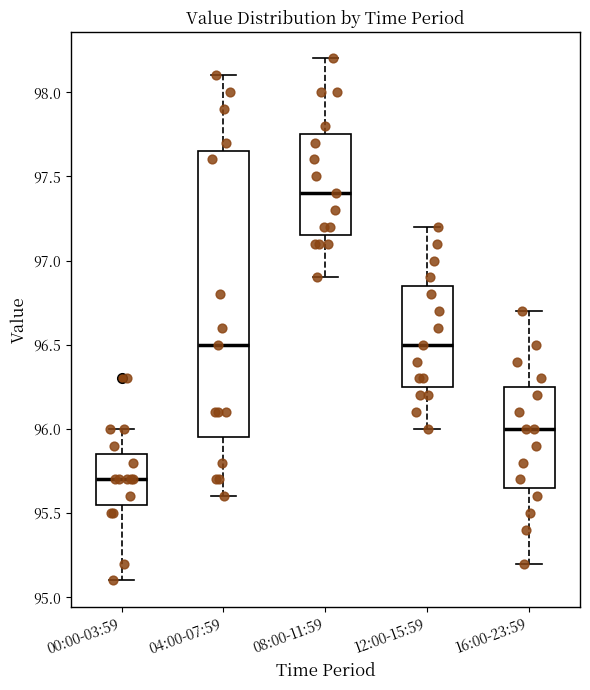

Reading left to right, read every box against the y-axis: the position of its median line, the range the box covers, and the ends of its whiskers. The values are not printed on the chart, so give them approximately, as read against the axis.

00:00-03:59: median 95.70, box 95.55 to 95.85, whiskers 95.10 to 96.00
04:00-07:59: median 96.50, box 95.95 to 97.65, whiskers 95.60 to 98.10
08:00-11:59: median 97.40, box 97.15 to 97.75, whiskers 96.90 to 98.20
12:00-15:59: median 96.50, box 96.25 to 96.85, whiskers 96.00 to 97.20
16:00-23:59: median 96.00, box 95.65 to 96.25, whiskers 95.20 to 96.70